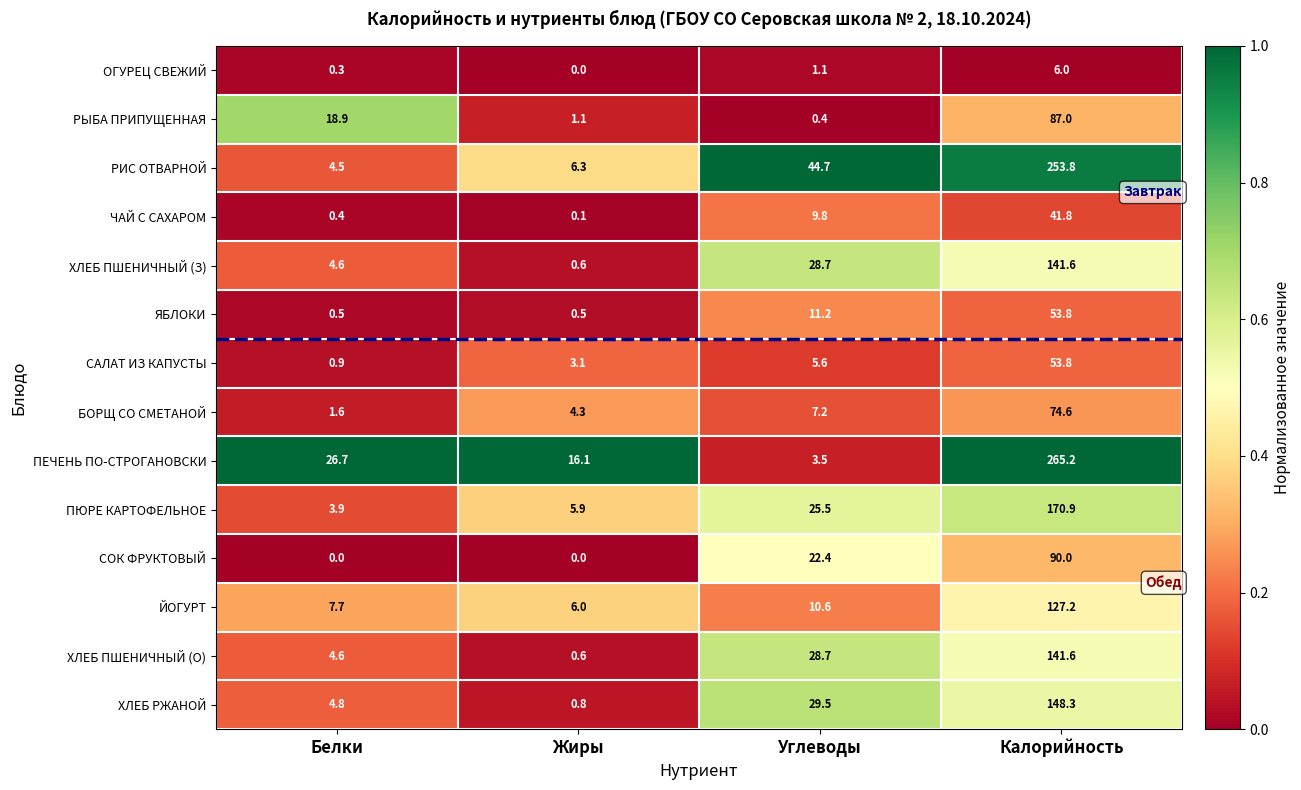

Rank the categories by ПЮРЕ КАРТОФЕЛЬНОЕ value from highest to lowest.

Калорийность, Углеводы, Жиры, Белки